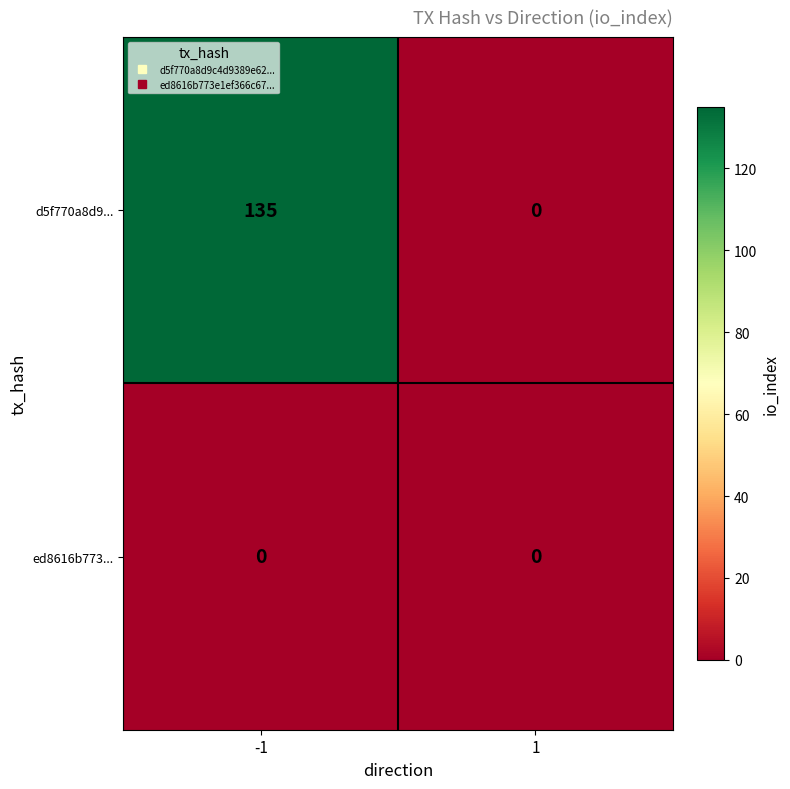

Is it true that ed8616b773... equals 0 at 1?

True